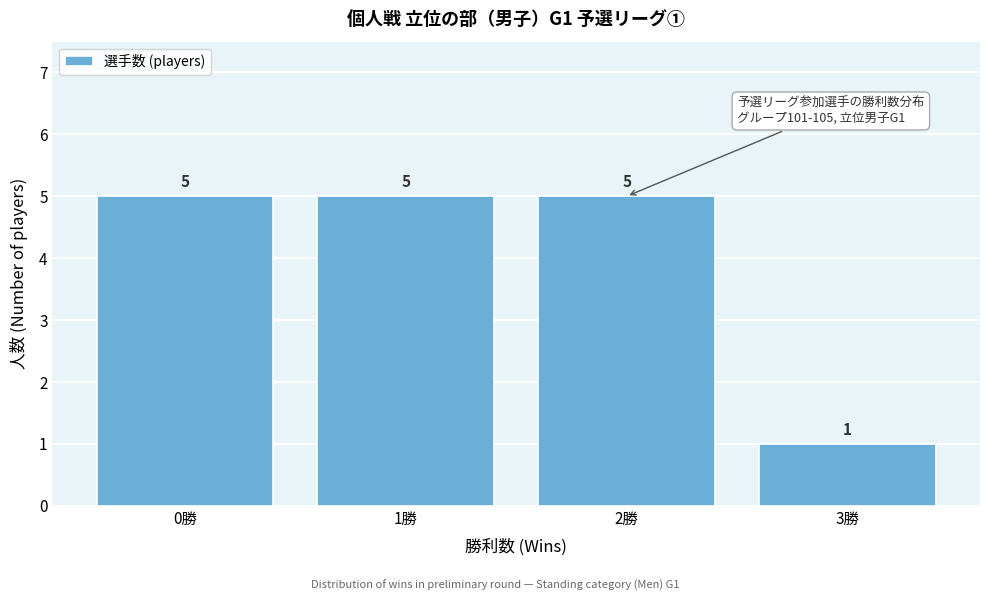

Reading left to right, extract all data points from this chart.

0勝=5	1勝=5	2勝=5	3勝=1